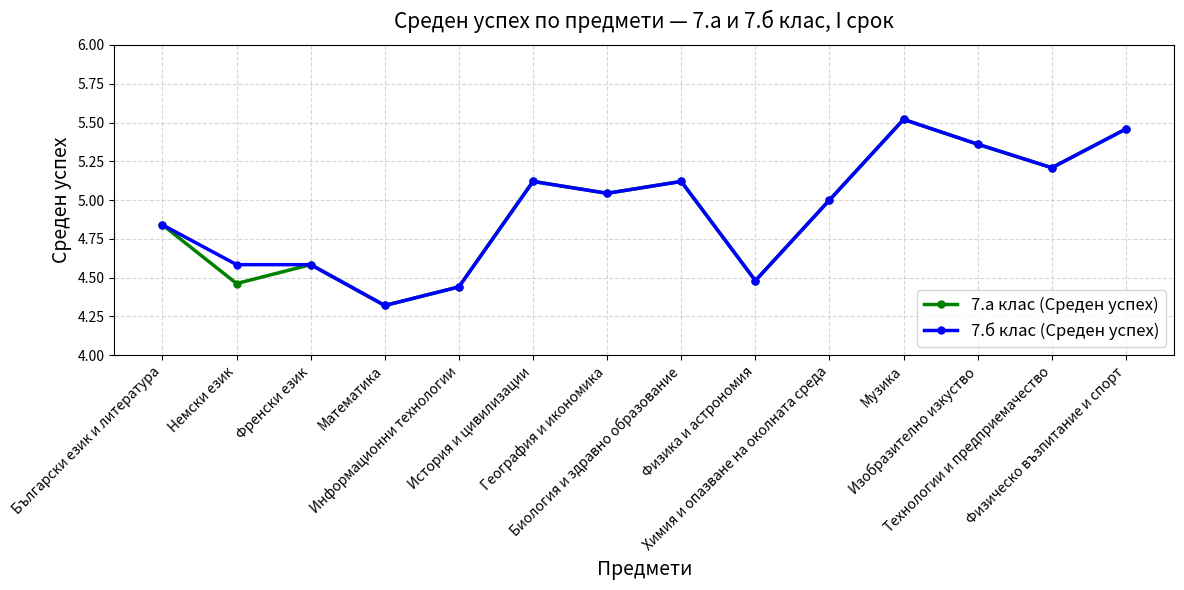

Count the number of data series in this chart.

2